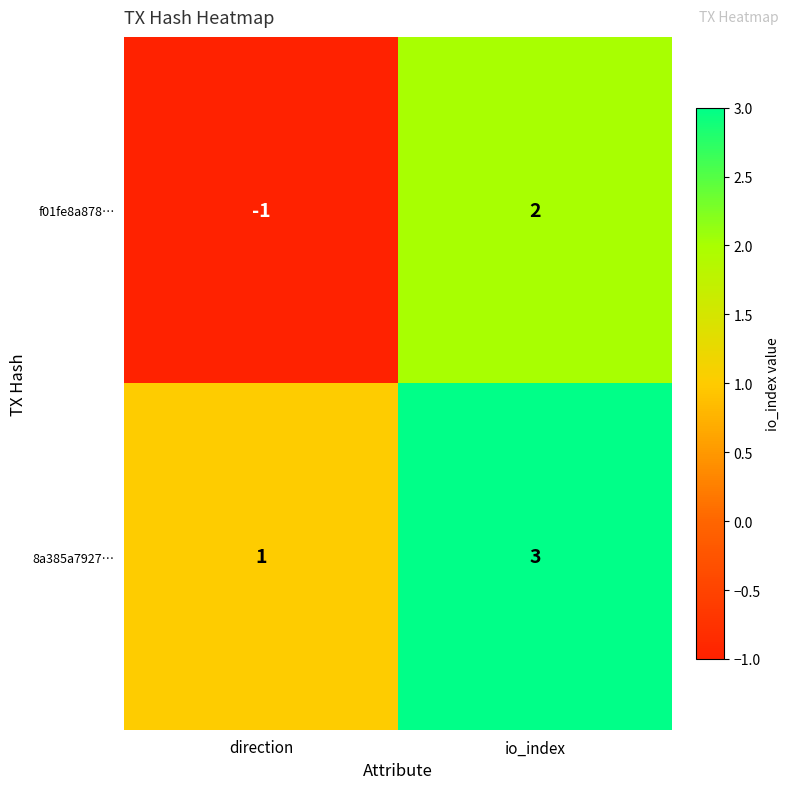

Which category has the lowest value across all series?

direction